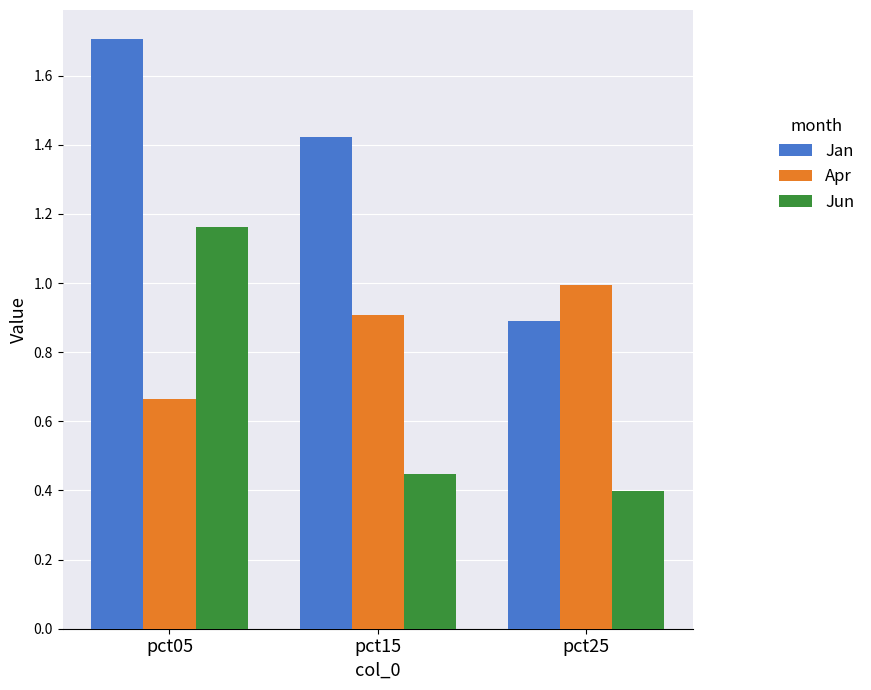

What is the difference between the highest and lowest values at pct15?

1.0